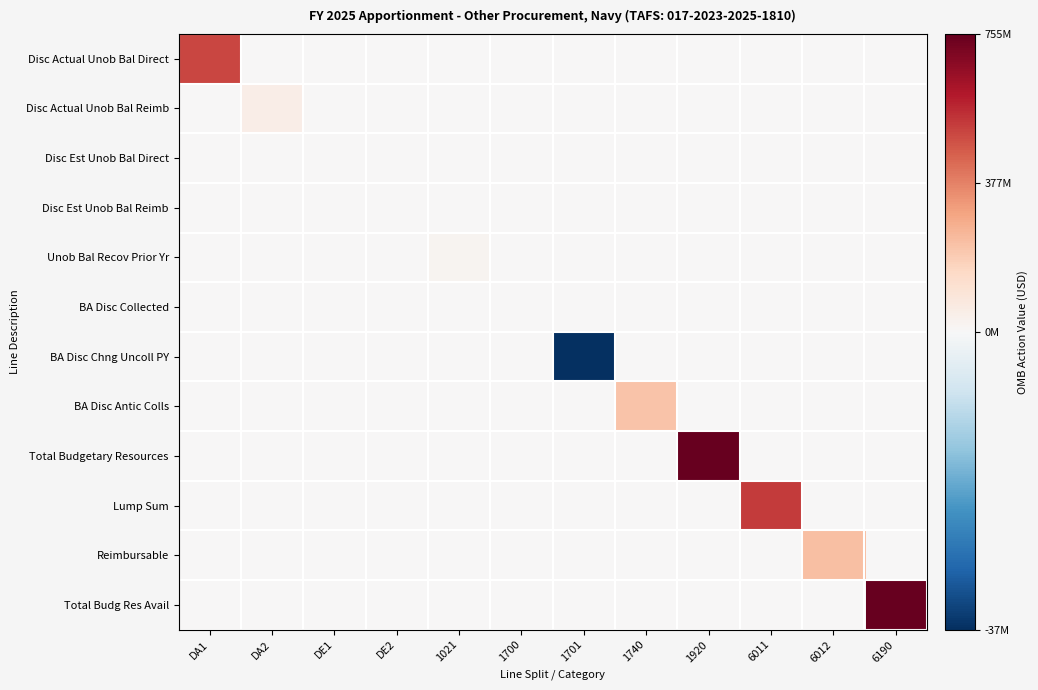

Reading right to left, what are all the values shown in this chart?

Disc Actual Unob Bal Direct: 6190=0	6012=0	6011=0	1920=0	1740=0	1701=0	1700=0	1021=0	DE2=0	DE1=0	DA2=0	DA1=506384565
Disc Actual Unob Bal Reimb: 6190=0	6012=0	6011=0	1920=0	1740=0	1701=0	1700=0	1021=0	DE2=0	DE1=0	DA2=50013062	DA1=0
Disc Est Unob Bal Direct: 6190=0	6012=0	6011=0	1920=0	1740=0	1701=0	1700=0	1021=0	DE2=0	DE1=0	DA2=0	DA1=0
Disc Est Unob Bal Reimb: 6190=0	6012=0	6011=0	1920=0	1740=0	1701=0	1700=0	1021=0	DE2=0	DE1=0	DA2=0	DA1=0
Unob Bal Recov Prior Yr: 6190=0	6012=0	6011=0	1920=0	1740=0	1701=0	1700=0	1021=19753704	DE2=0	DE1=0	DA2=0	DA1=0
BA Disc Collected: 6190=0	6012=0	6011=0	1920=0	1740=0	1701=0	1700=433162	1021=0	DE2=0	DE1=0	DA2=0	DA1=0
BA Disc Chng Uncoll PY: 6190=0	6012=0	6011=0	1920=0	1740=0	1701=-37193805	1700=0	1021=0	DE2=0	DE1=0	DA2=0	DA1=0
BA Disc Antic Colls: 6190=0	6012=0	6011=0	1920=0	1740=216109497	1701=0	1700=0	1021=0	DE2=0	DE1=0	DA2=0	DA1=0
Total Budgetary Resources: 6190=0	6012=0	6011=0	1920=755500185	1740=0	1701=0	1700=0	1021=0	DE2=0	DE1=0	DA2=0	DA1=0
Lump Sum: 6190=0	6012=0	6011=526138269	1920=0	1740=0	1701=0	1700=0	1021=0	DE2=0	DE1=0	DA2=0	DA1=0
Reimbursable: 6190=0	6012=229361916	6011=0	1920=0	1740=0	1701=0	1700=0	1021=0	DE2=0	DE1=0	DA2=0	DA1=0
Total Budg Res Avail: 6190=755500185	6012=0	6011=0	1920=0	1740=0	1701=0	1700=0	1021=0	DE2=0	DE1=0	DA2=0	DA1=0